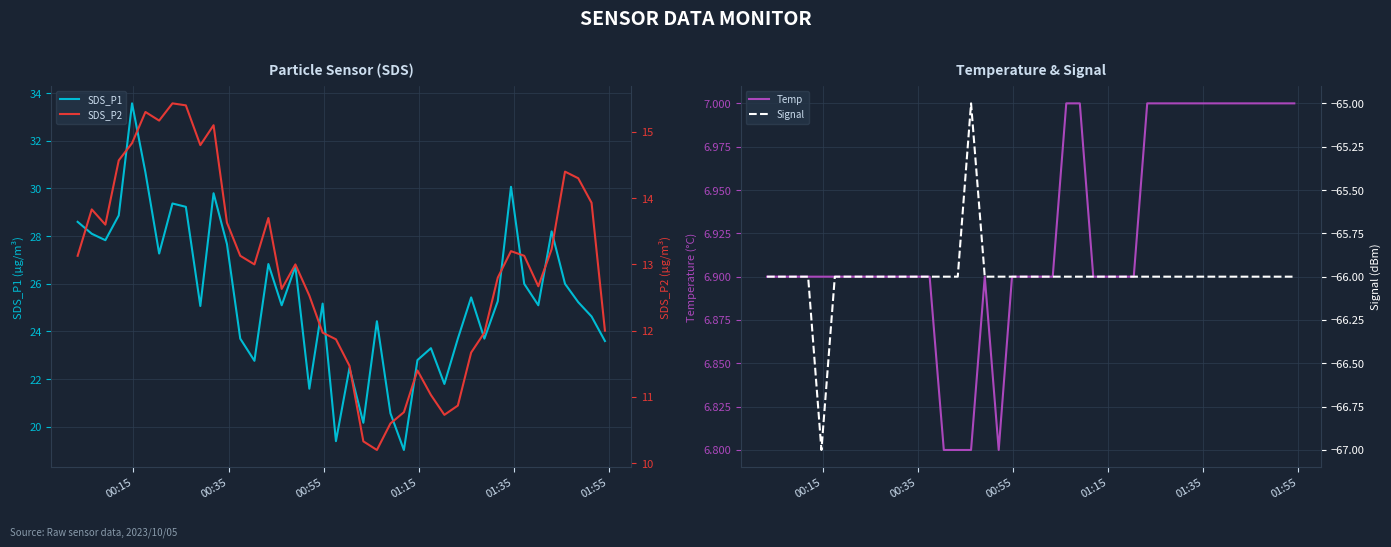

At how many categories does at least one series exceed 9?

40